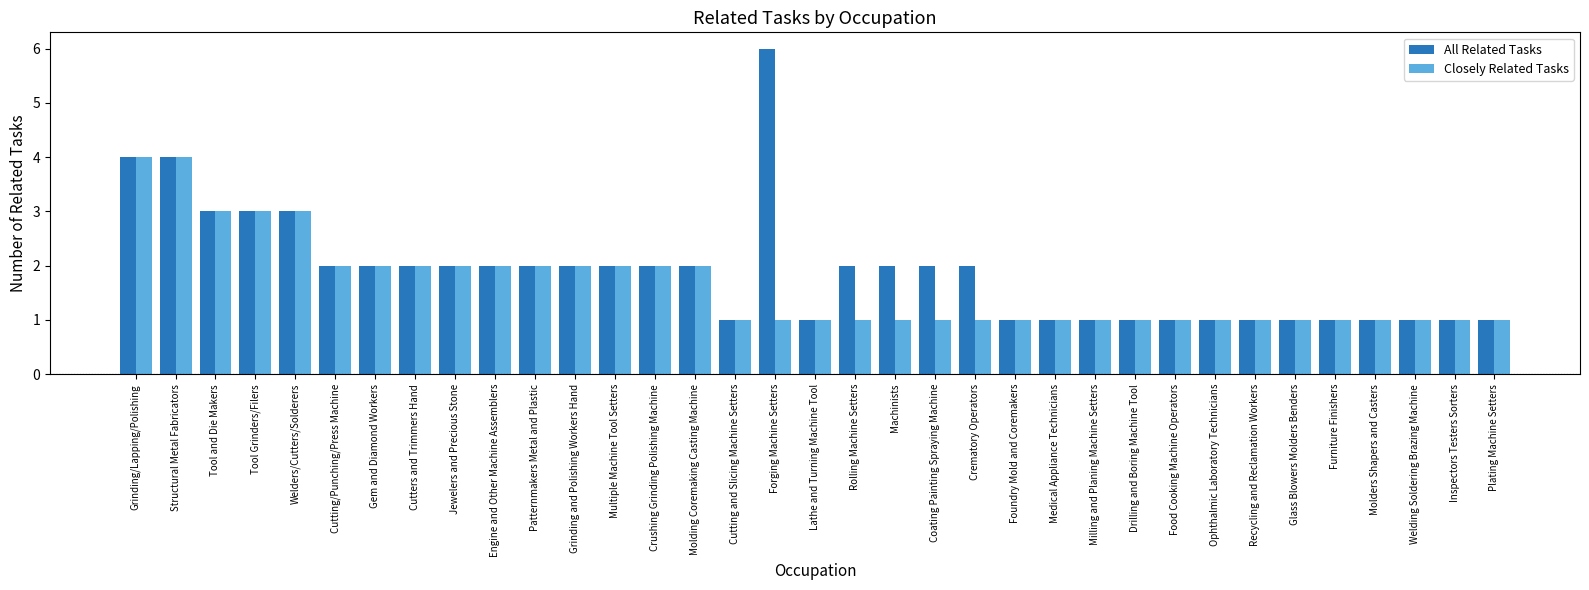

What is the label of the 2nd bar from the right?

Inspectors Testers Sorters